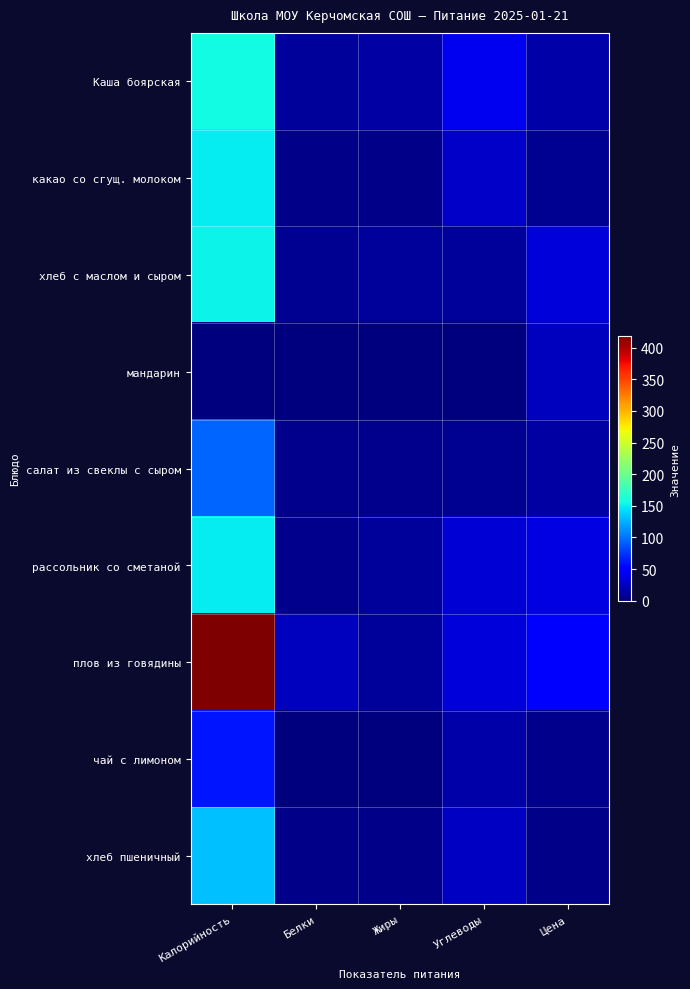

Which series has the largest range (max minus min)?

плов из говядины